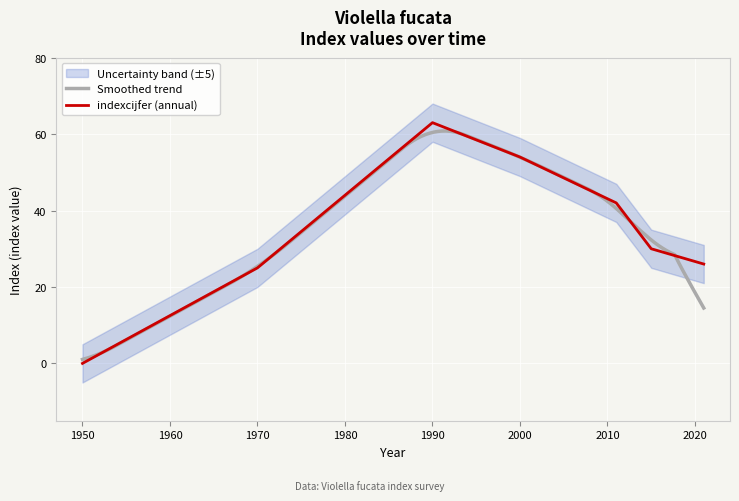

How many data points does each series have?

7